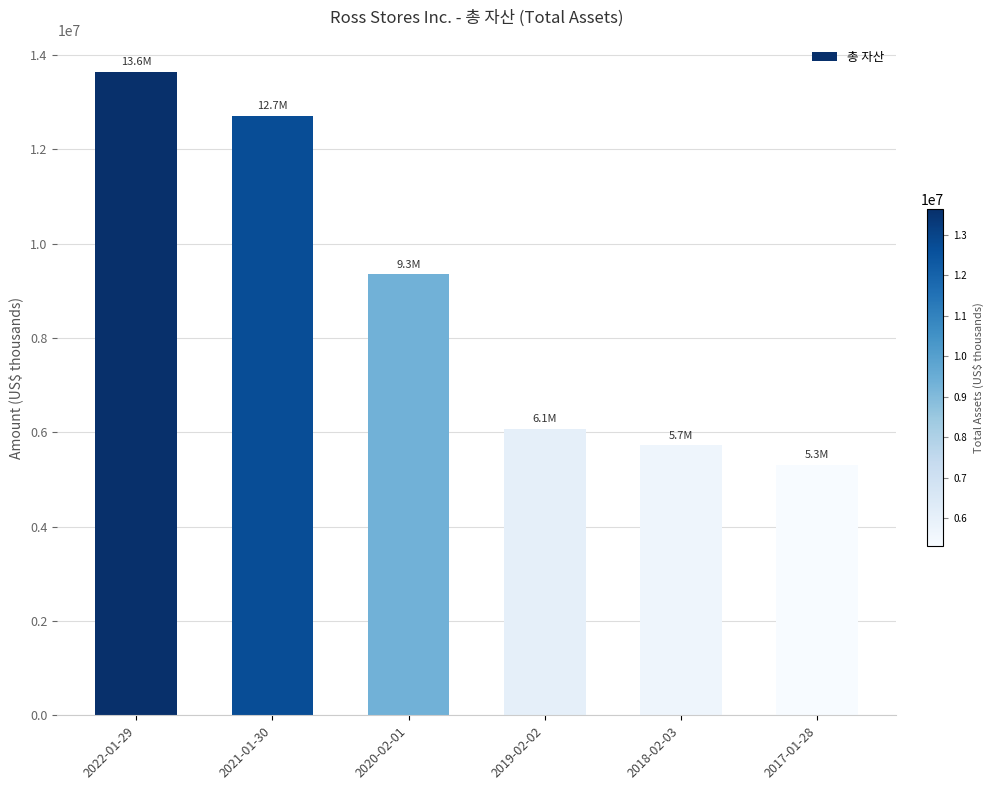

Reading left to right, what are all the values shown in this chart?

13640256	12717867	9348367	6073691	5722051	5309351